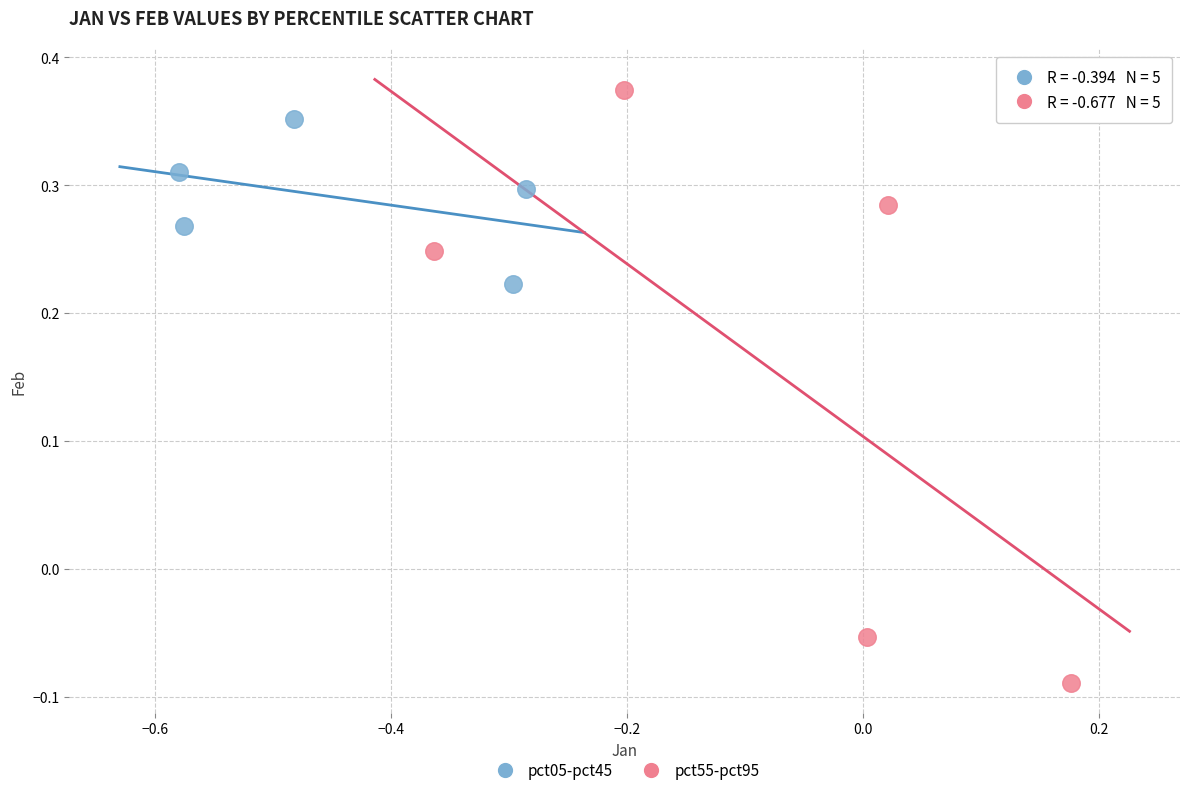

Which series has the widest spread of Y values?

pct55-pct95